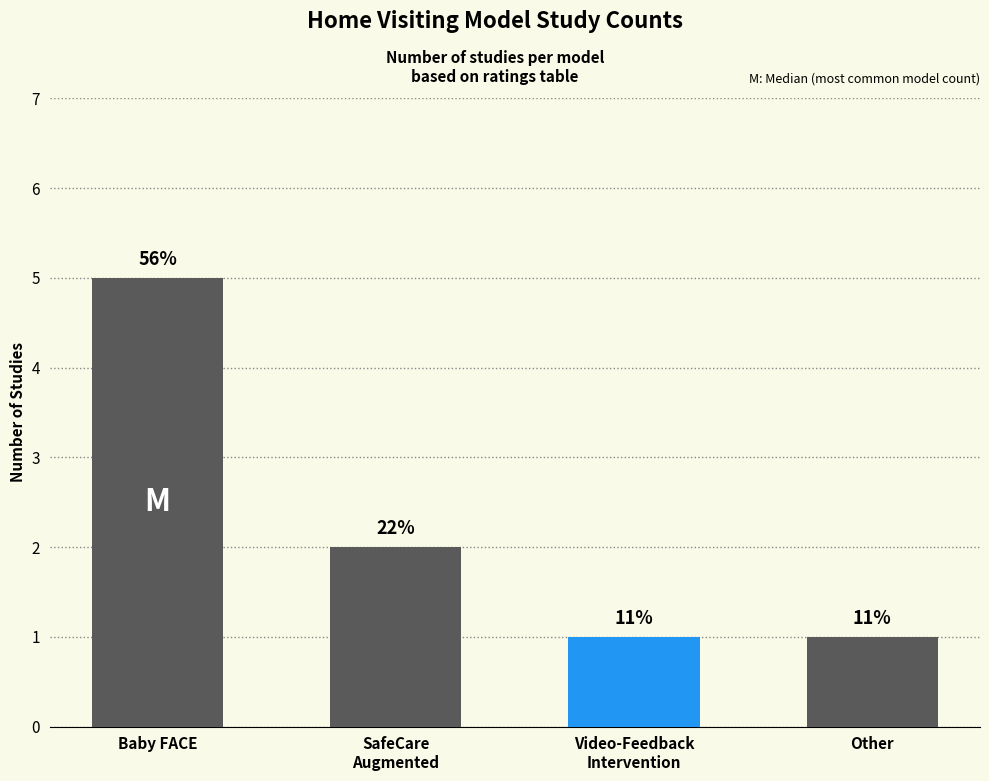

What is the value of the 3rd bar from the left?

1